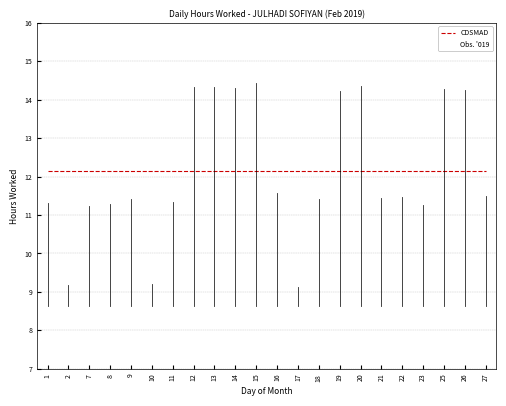

Between 7 and 10, which series saw the biggest shift?

Obs. '019